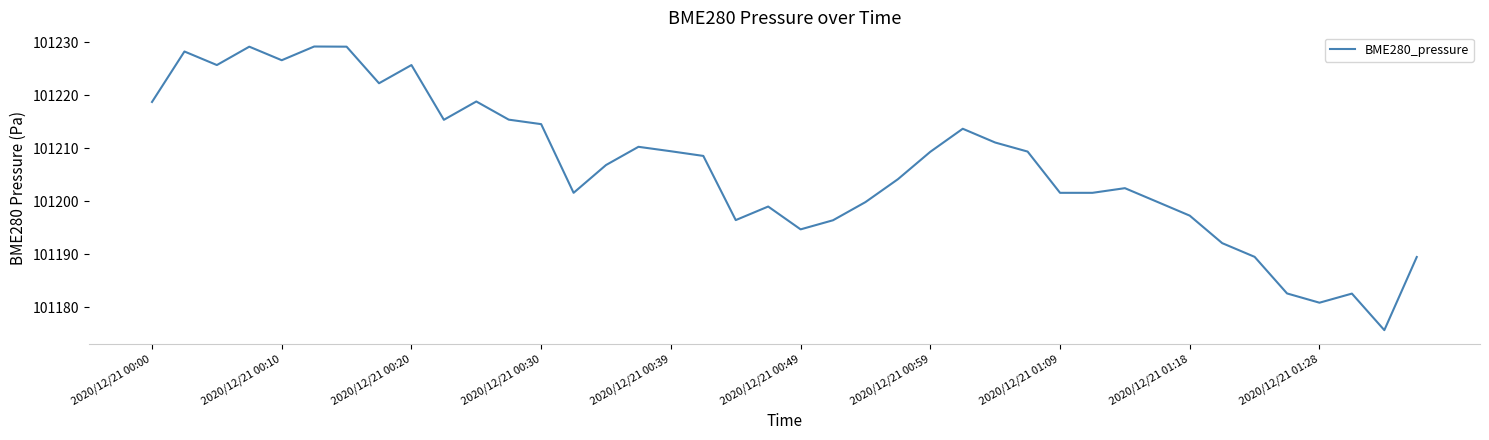

What is the minimum value shown in the chart?

101175.7